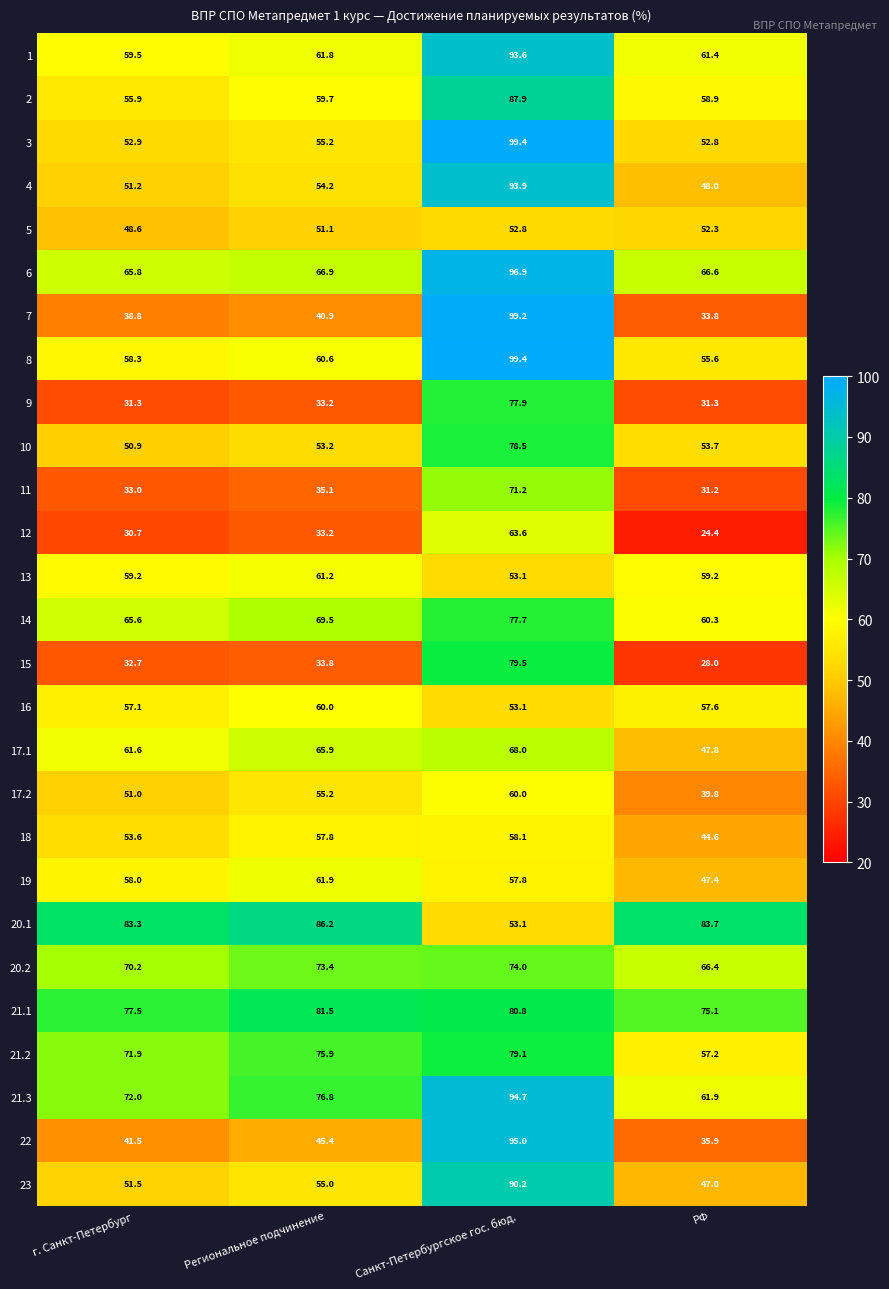

Where does the 16 series first go above 57?

г. Санкт-Петербург